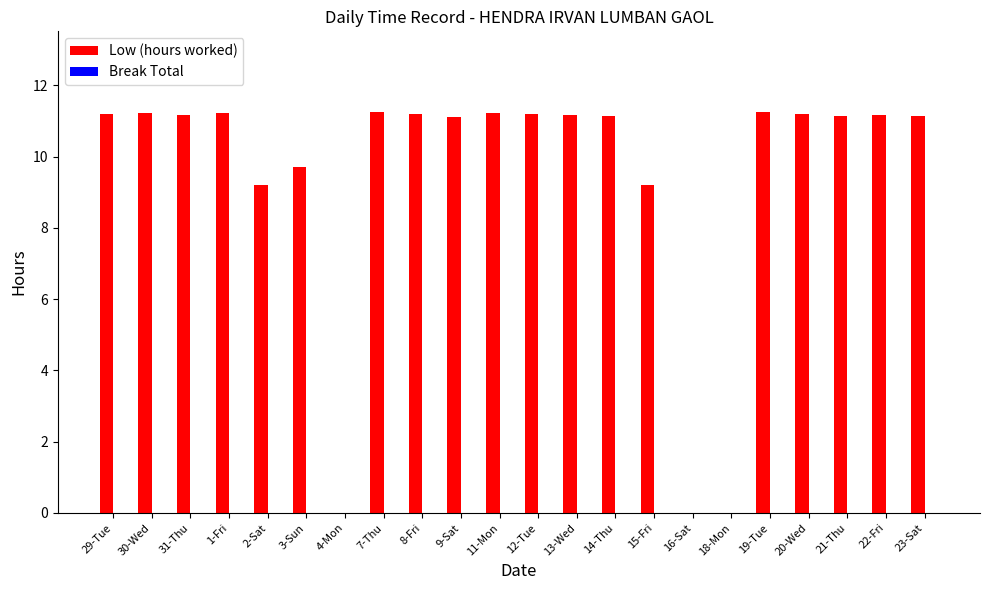

The value at 4-Mon is 0.0. True or false?

True